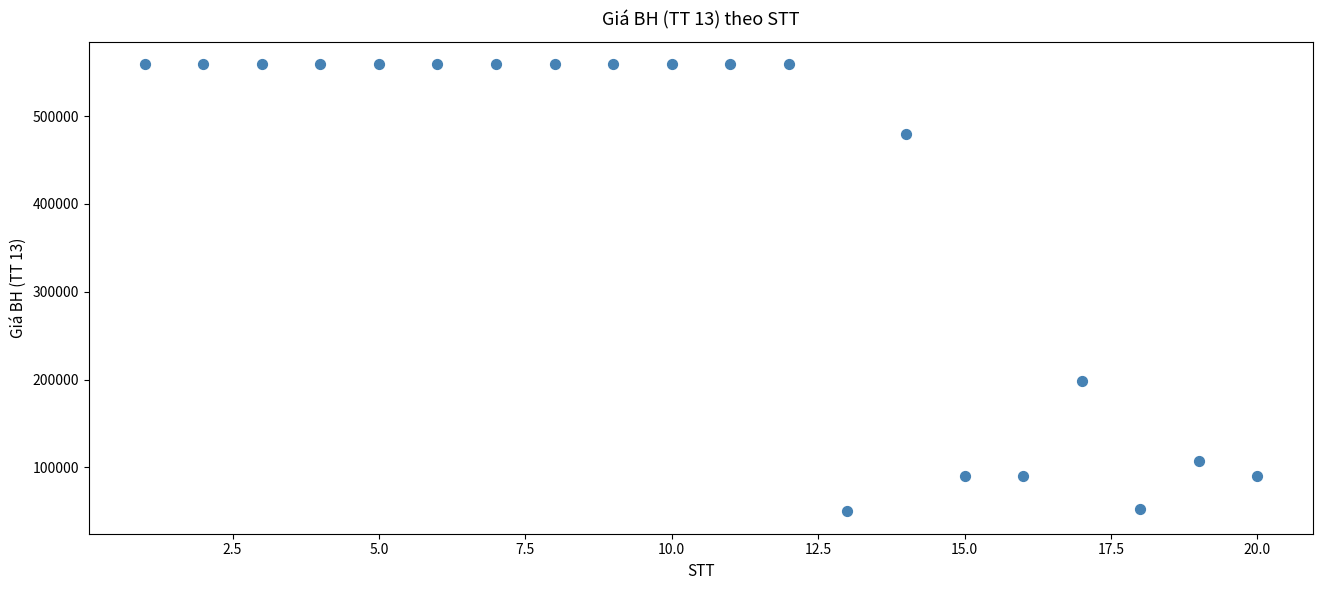

What Y value in the scatter plot is closest to 304450?

198000